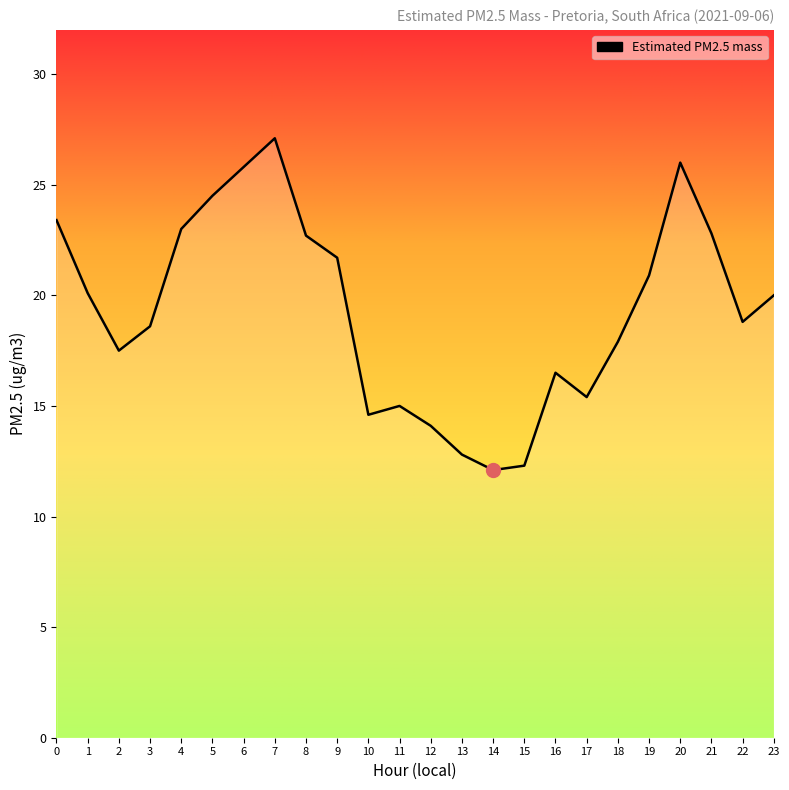

What value does the data have at 19?

20.9